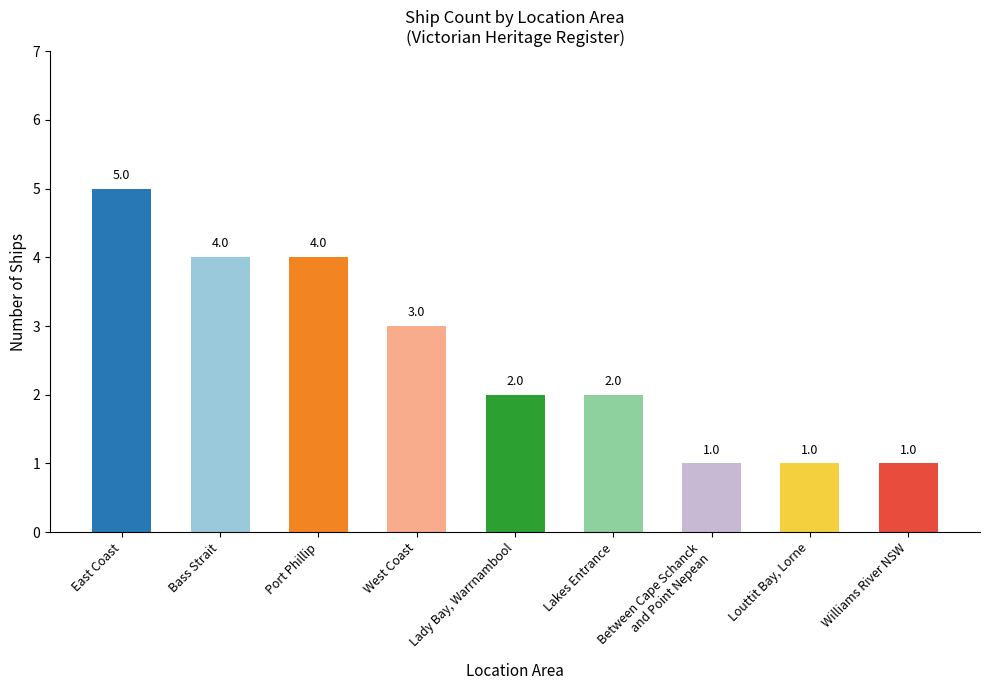

Reading right to left, what are all the values shown in this chart?

Williams River NSW=1	Louttit Bay, Lorne=1	Between Cape Schanck
and Point Nepean=1	Lakes Entrance=2	Lady Bay, Warrnambool=2	West Coast=3	Port Phillip=4	Bass Strait=4	East Coast=5